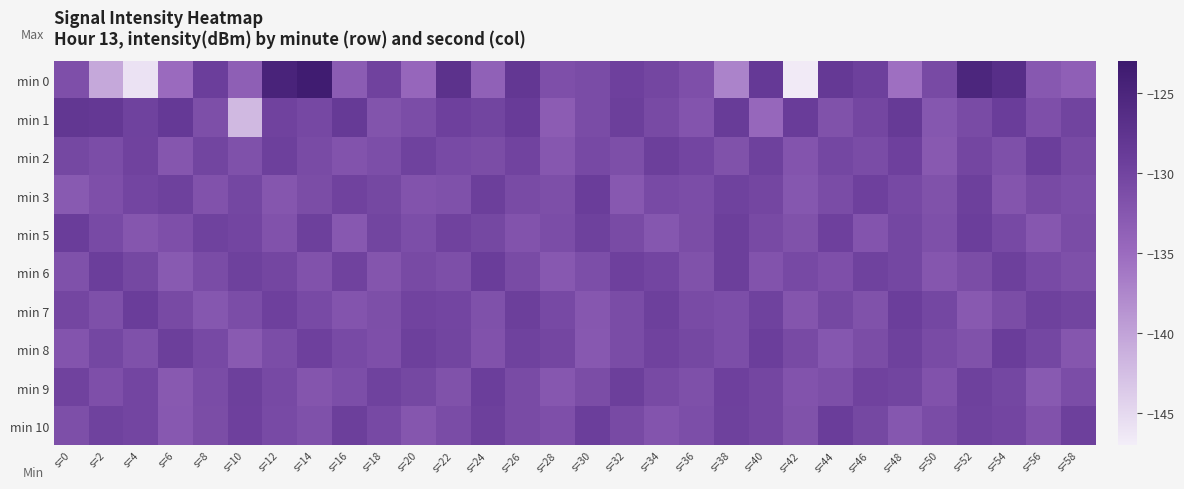

What is the smallest value displayed?

-146.7